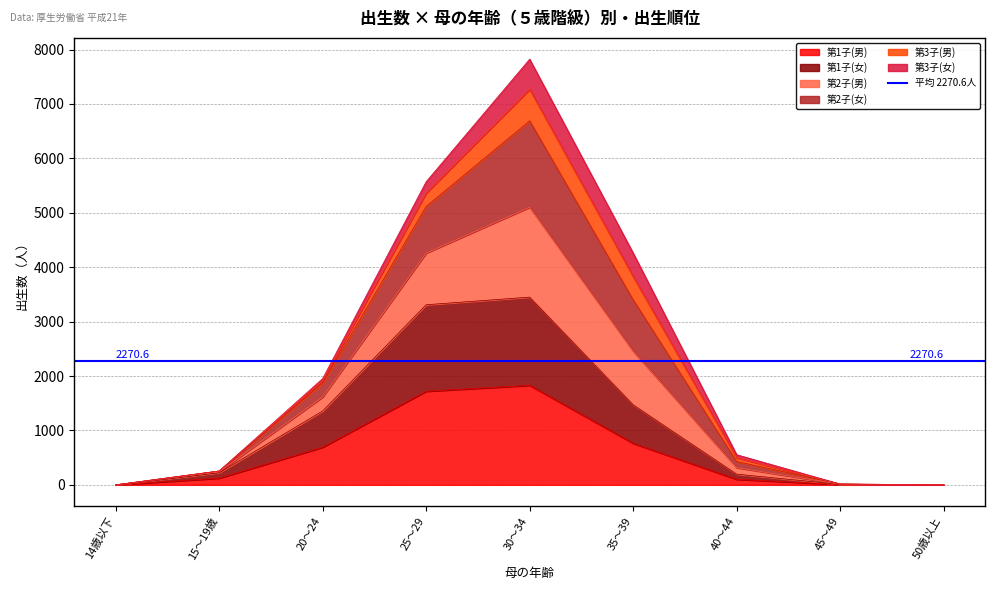

Where is the first local maximum for 第2子(男)?

30～34